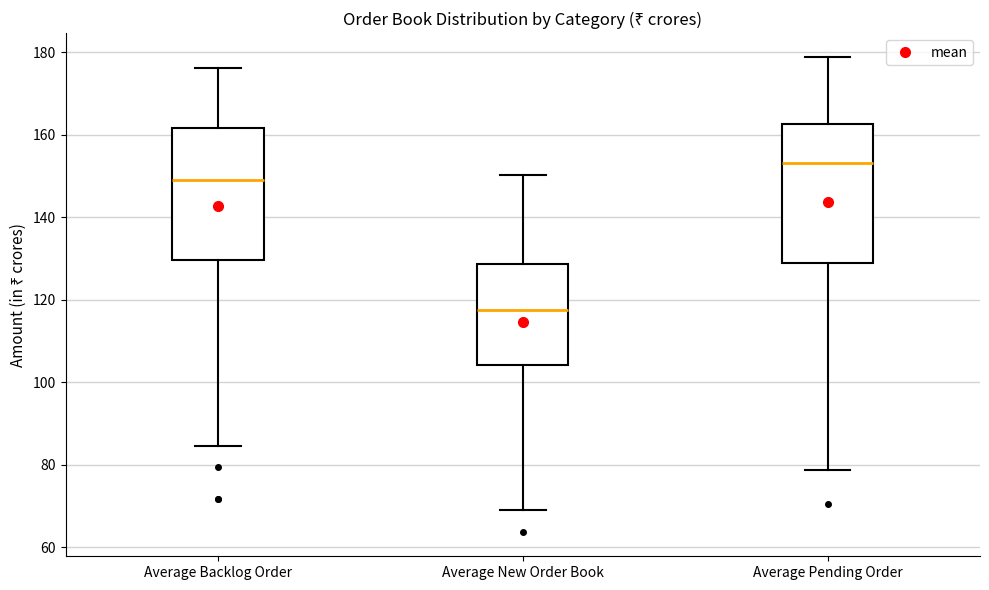

Reading left to right, read every box against the y-axis: the position of its median line, the range the box covers, and the ends of its whiskers. The values are not printed on the chart, so give them approximately, as read against the axis.

Average Backlog Order: median 150, box 130 to 162, whiskers 84 to 176
Average New Order Book: median 118, box 104 to 128, whiskers 70 to 150
Average Pending Order: median 154, box 128 to 162, whiskers 78 to 178